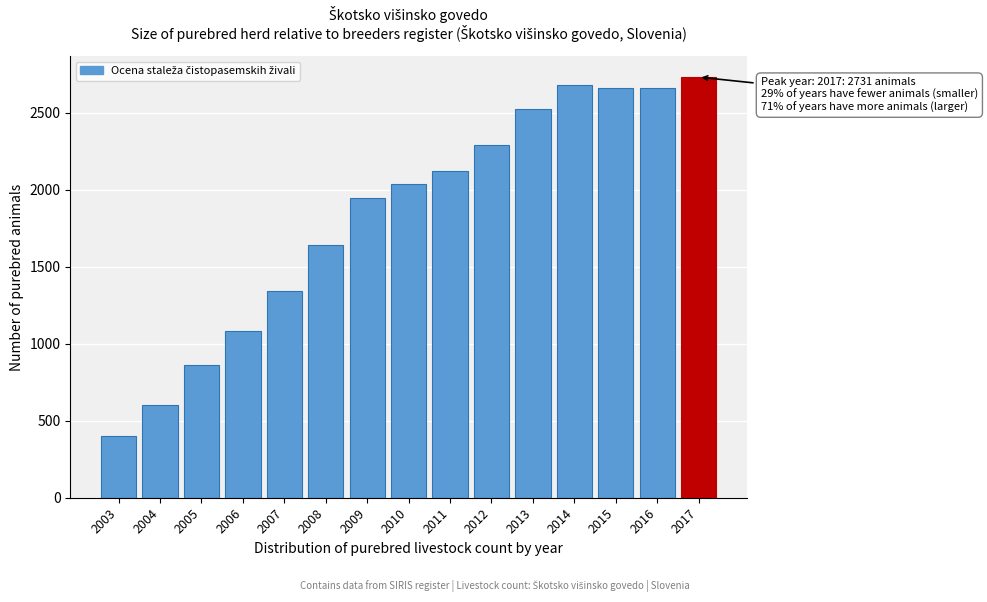

What is the sum of all values?

27583